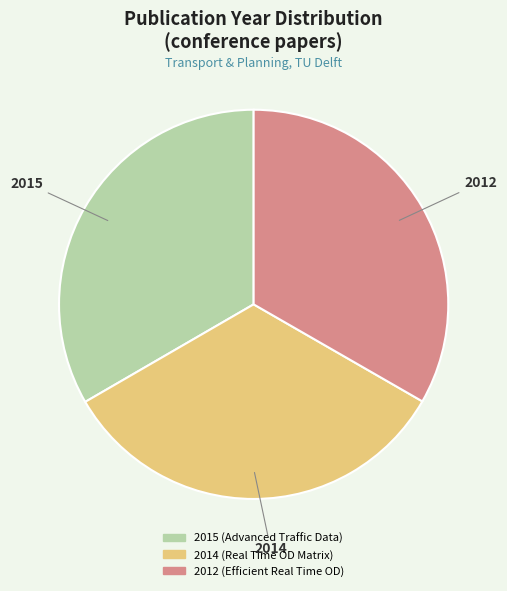

Is 2015 (Advanced Traffic Data) the majority of the pie?

No